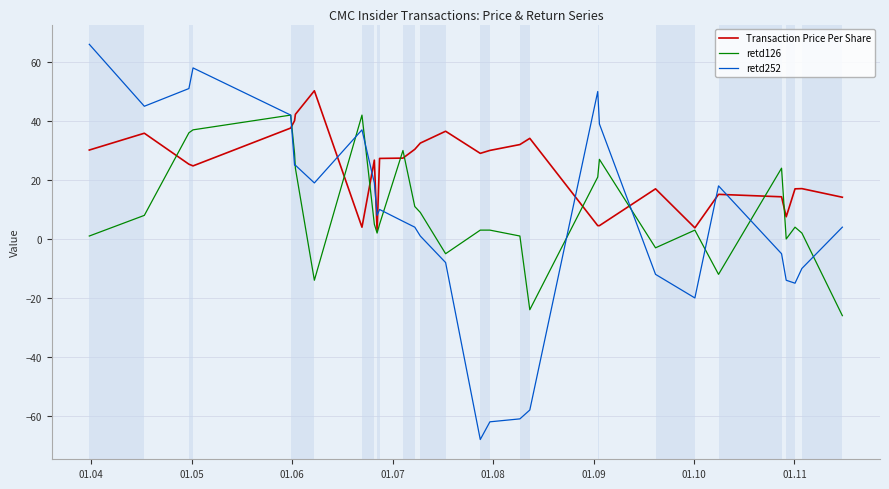

True or false: Transaction Price Per Share and retd252 cross at least once.

True